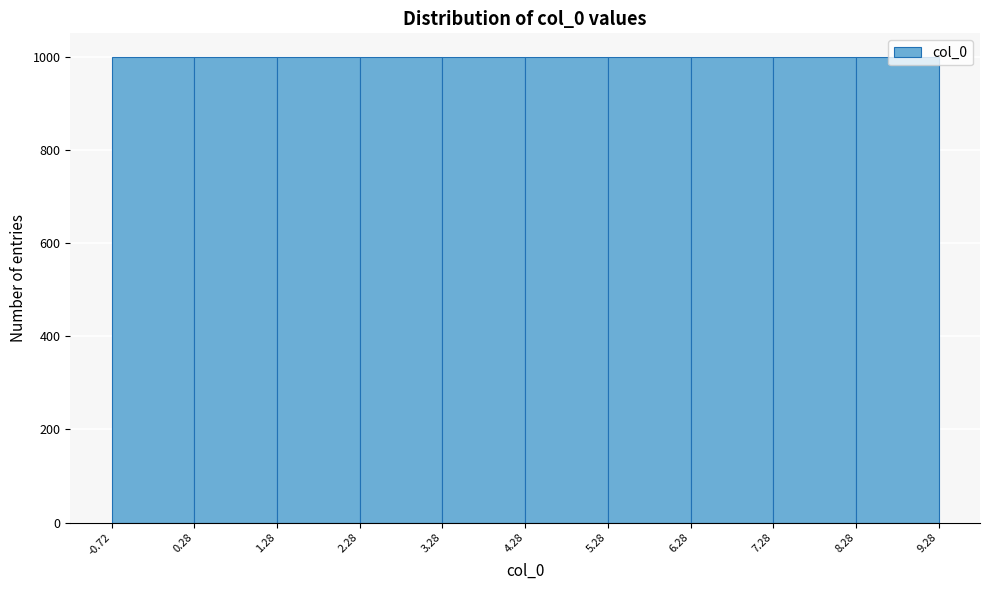

What is the height of the bar covering 8.28 to 9.28 on the x-axis? The values are not printed on the chart, so give them approximately, as read against the axis.

1000